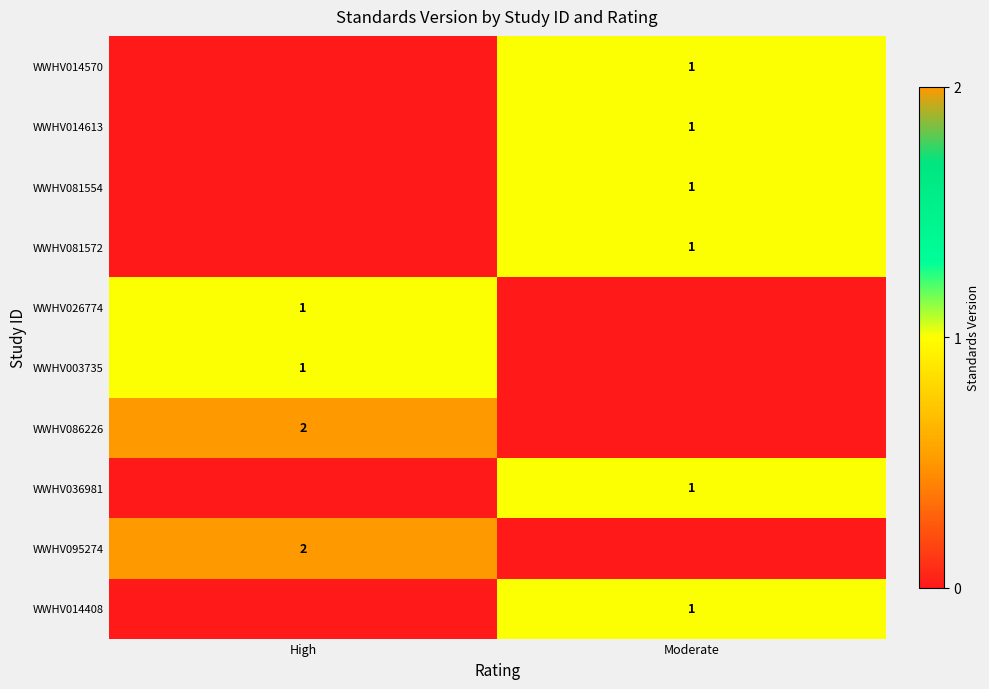

Is it true that WWHV003735 equals 0 at High?

False